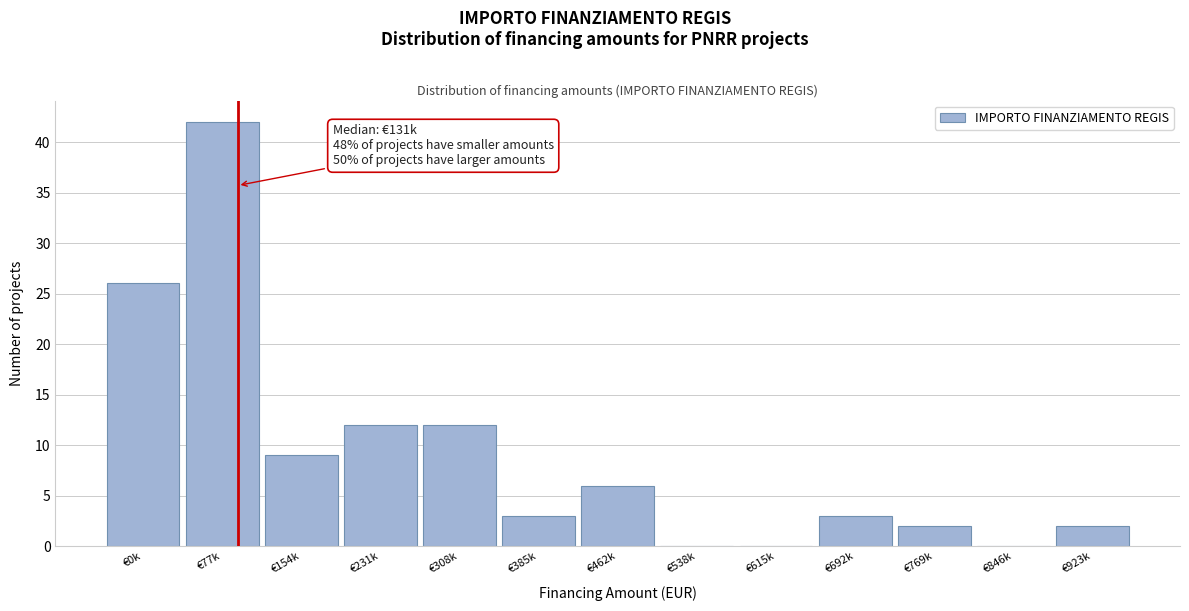

Reading left to right, extract all data points from this chart.

€0k=26	€77k=42	€154k=9	€231k=12	€308k=12	€385k=3	€462k=6	€538k=0	€615k=0	€692k=3	€769k=2	€846k=0	€923k=2